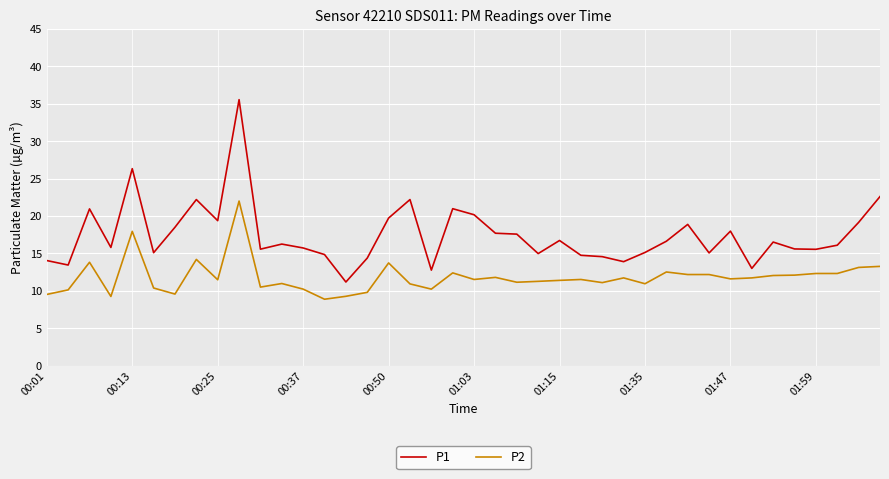

Which series has the largest range (max minus min)?

P1